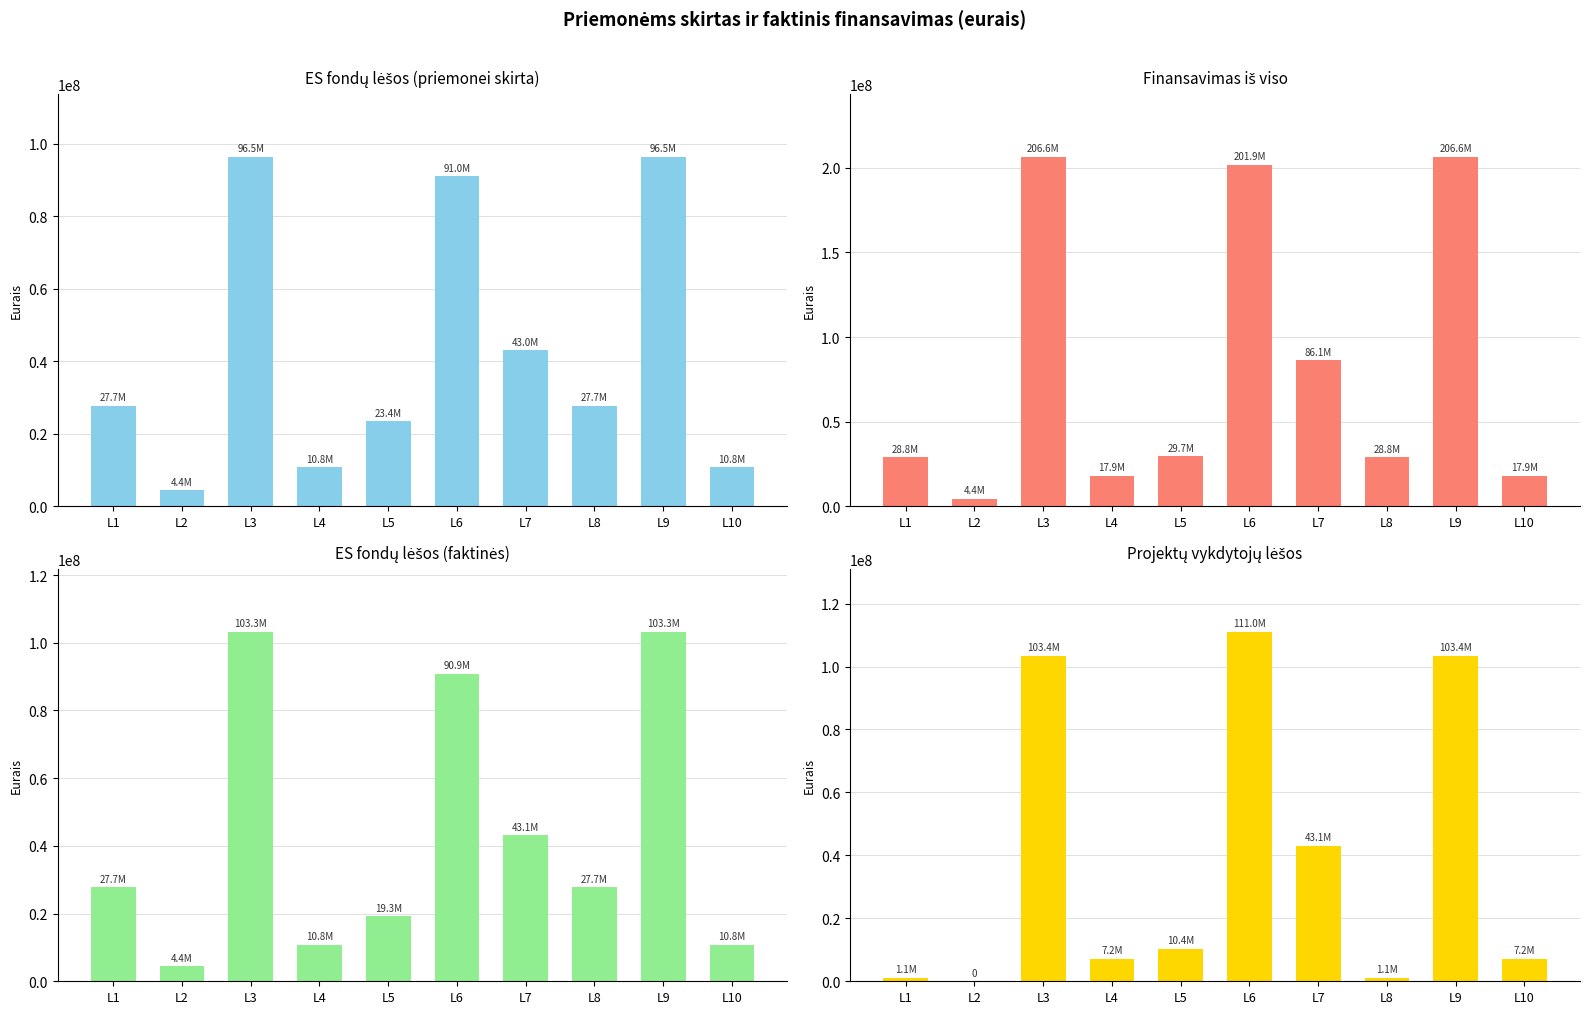

Rank the series by their maximum value, from highest to lowest.

Finansavimas iš viso, Projektų vykdytojų lėšos, ES fondų lėšos (faktinės), ES fondų lėšos (priemonei skirta)